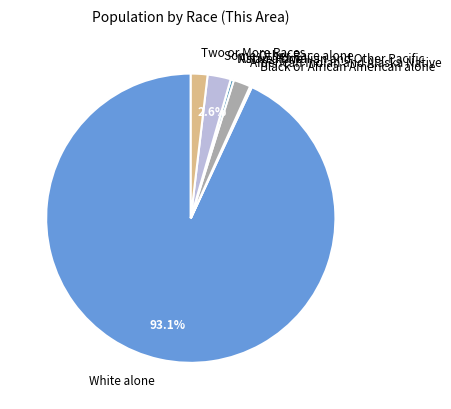

To the nearest percent, what is the average slice percentage?

14%